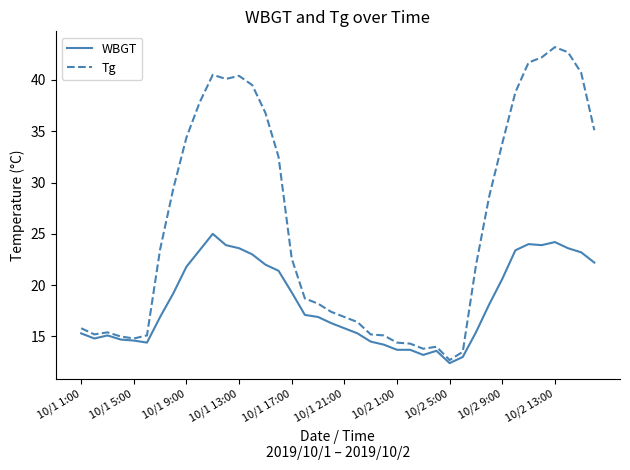

Rank the series by their average value, from highest to lowest.

Tg, WBGT